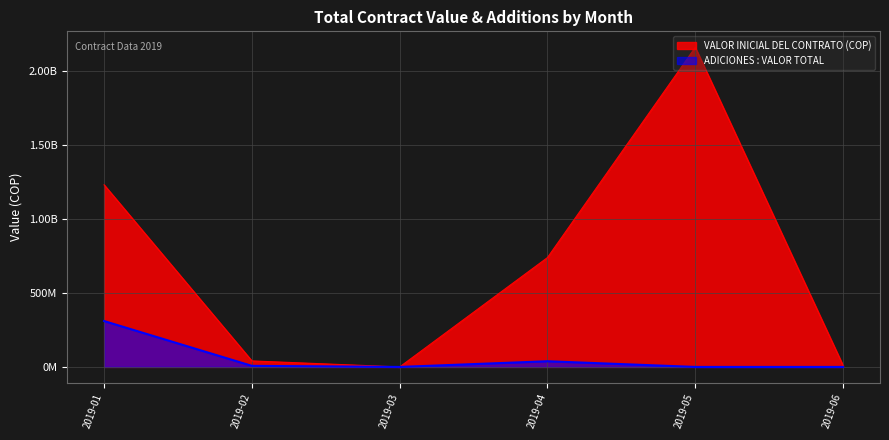

What are all the series names shown in the legend?

VALOR INICIAL DEL CONTRATO (COP), ADICIONES : VALOR TOTAL